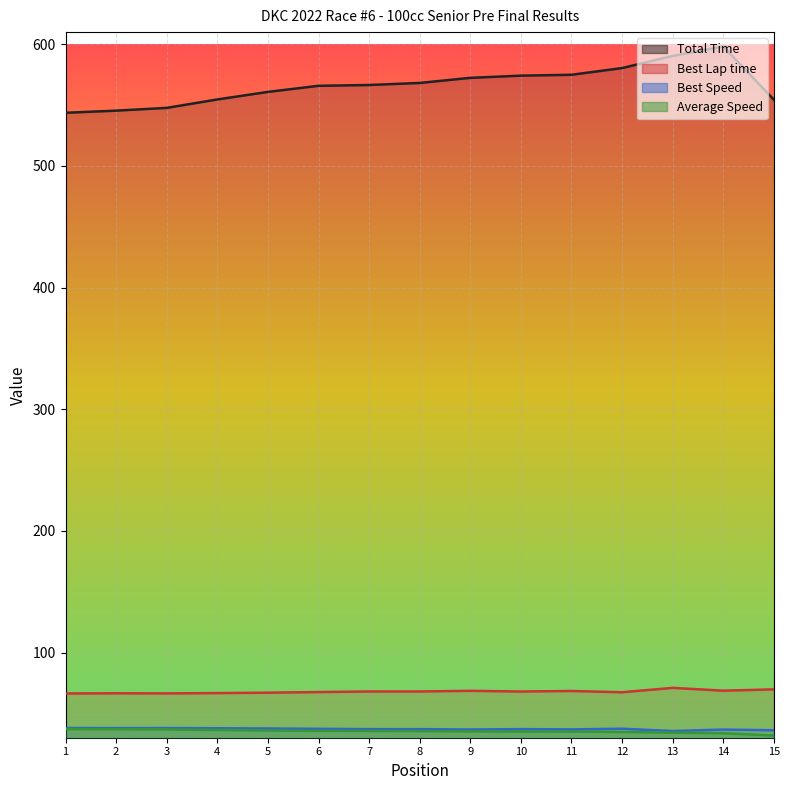

At how many categories does at least one series exceed 258?

15